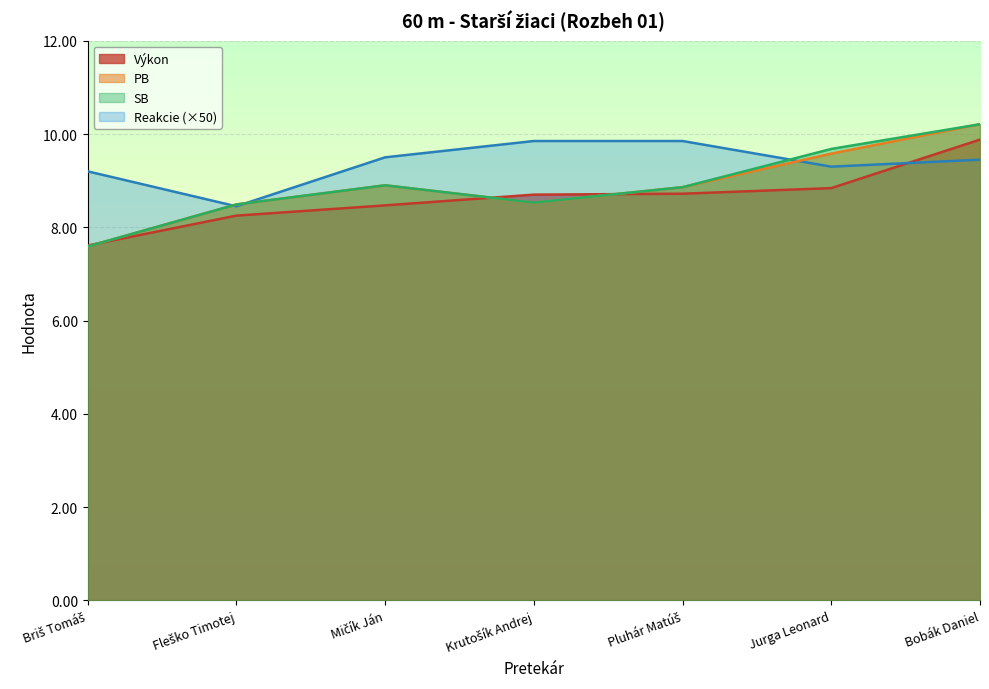

What is the difference between the Reakcie values at Bobák Daniel and Mičík Ján?

0.1